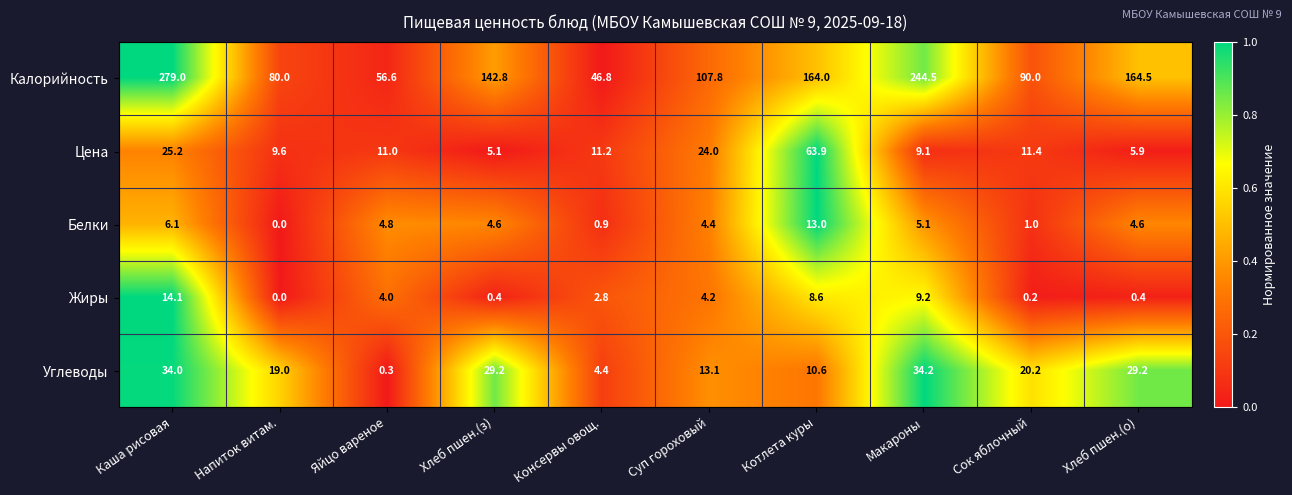

True or false: Жиры has a value of 0.2 at Хлеб пшен.(о).

False